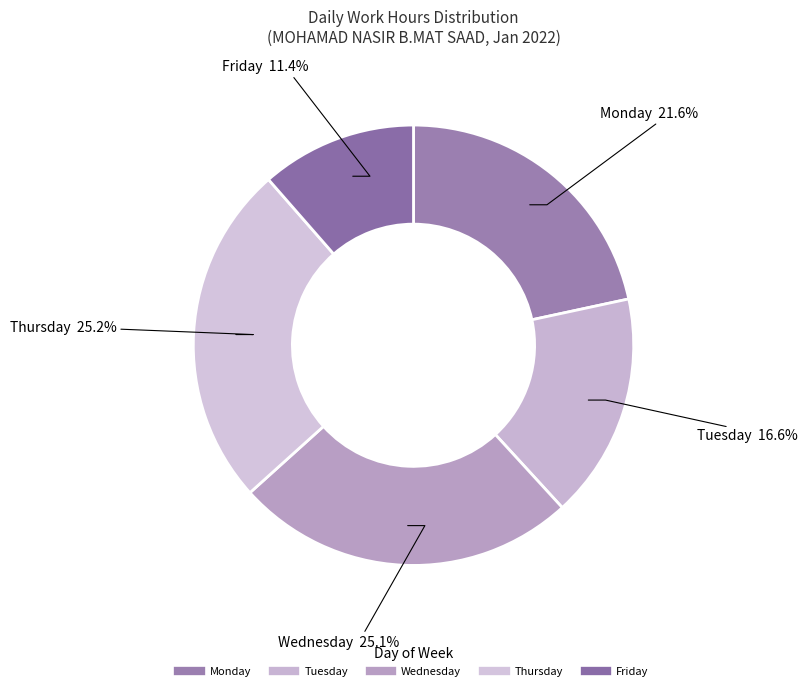

How many slices are in this pie chart?

5